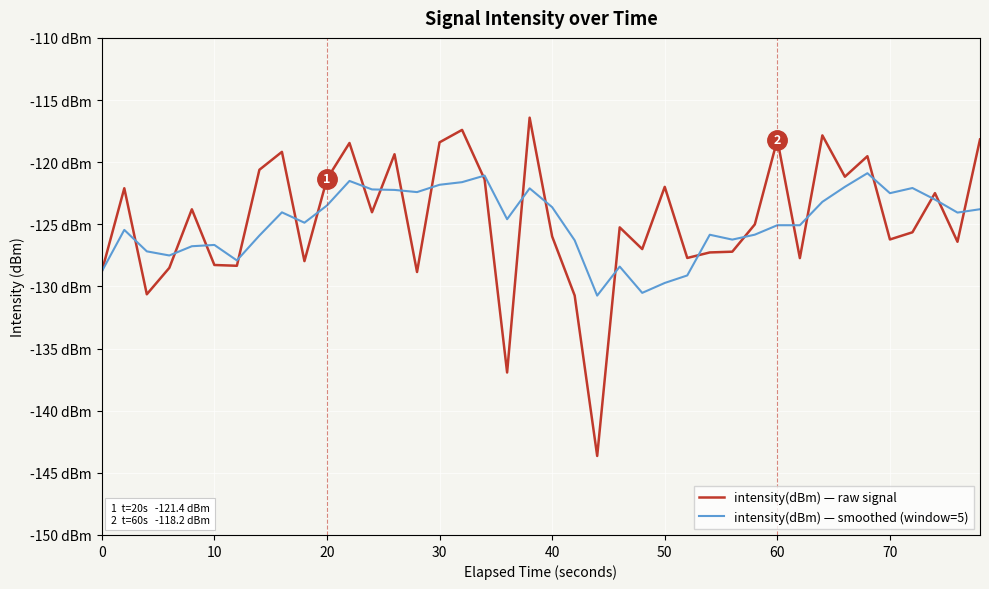

What are all the series names shown in the legend?

intensity(dBm) — raw signal, intensity(dBm) — smoothed (window=5)